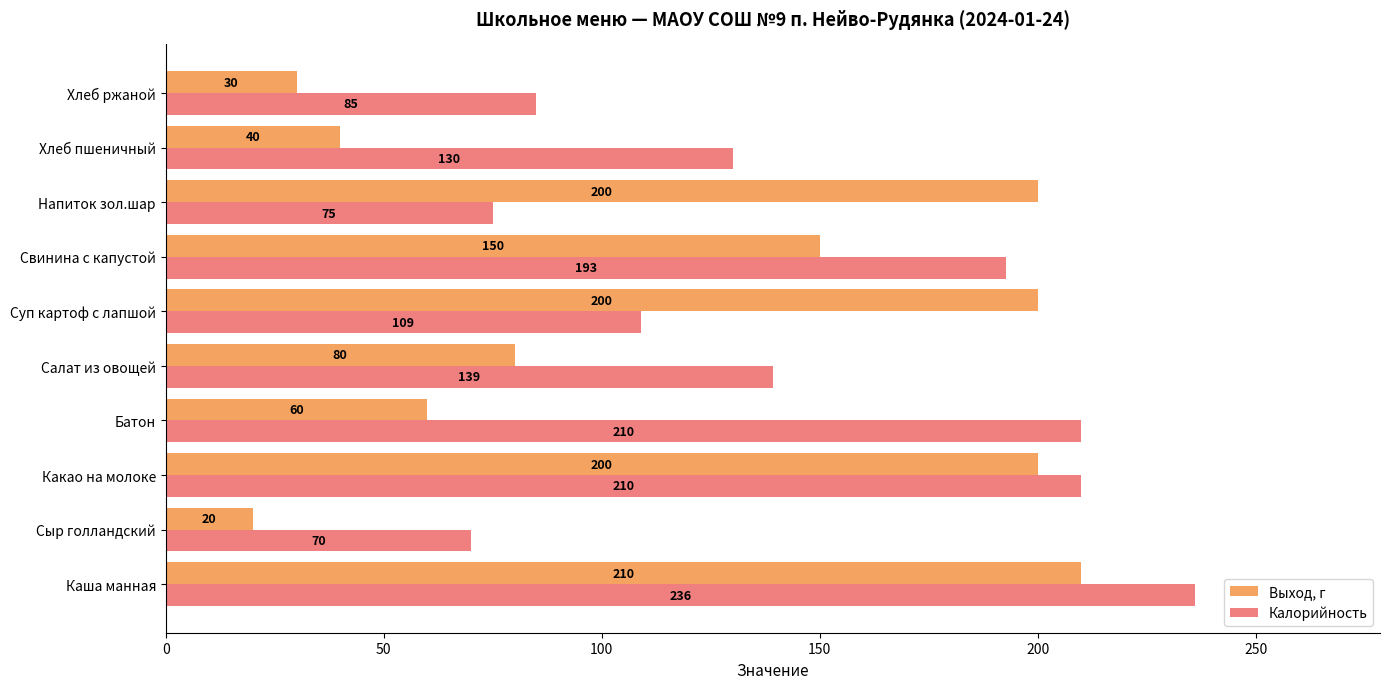

List the series in order of their overall mean, lowest first.

Выход, г, Калорийность